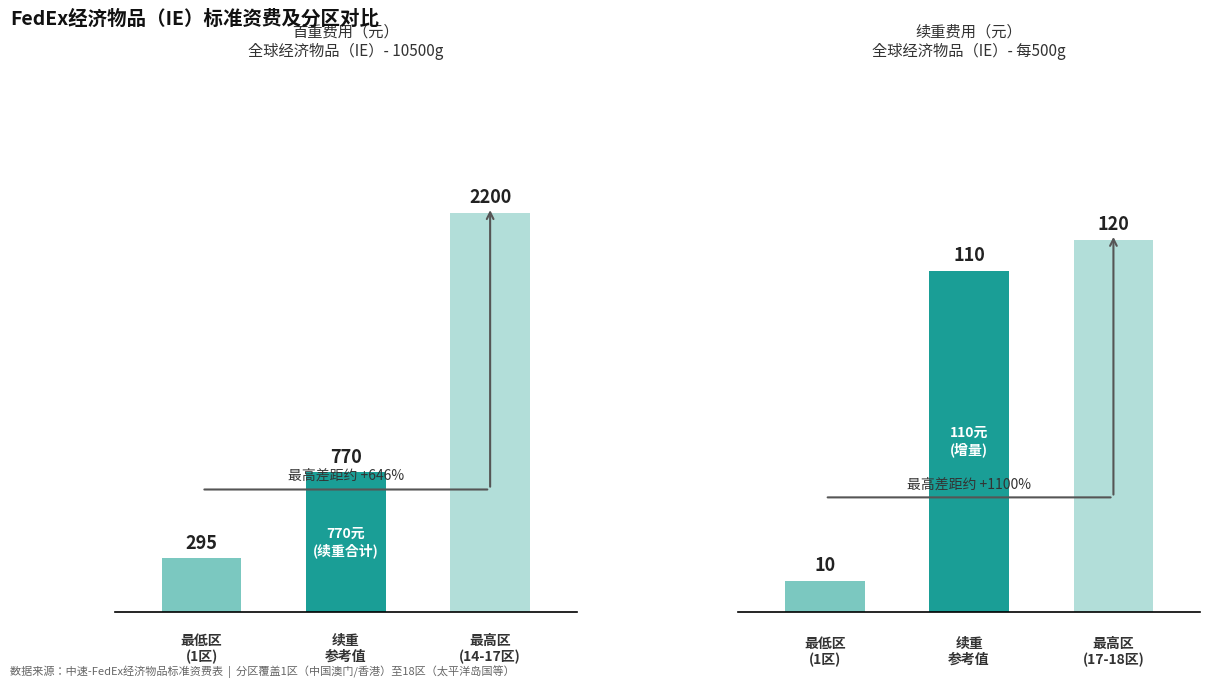

Between 1 and 2, which series saw the biggest shift?

首重资费